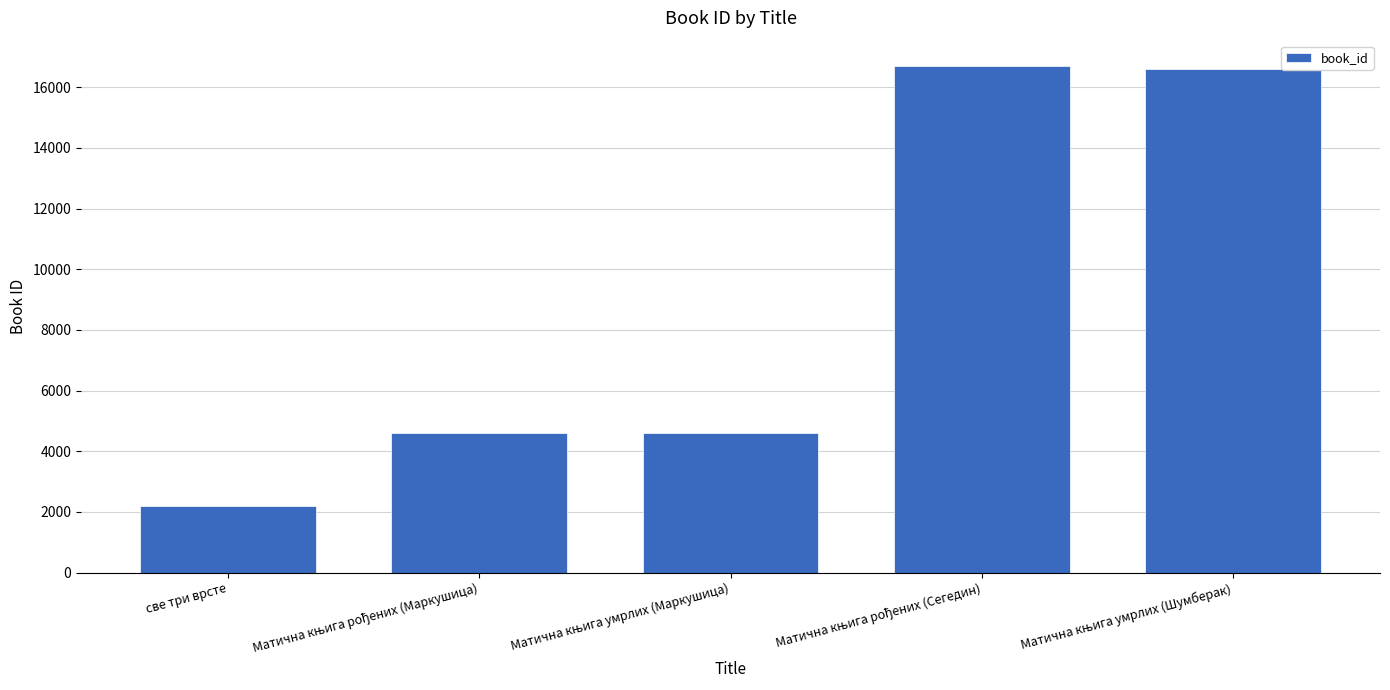

At which category does the chart reach its minimum across all series?

све три врсте